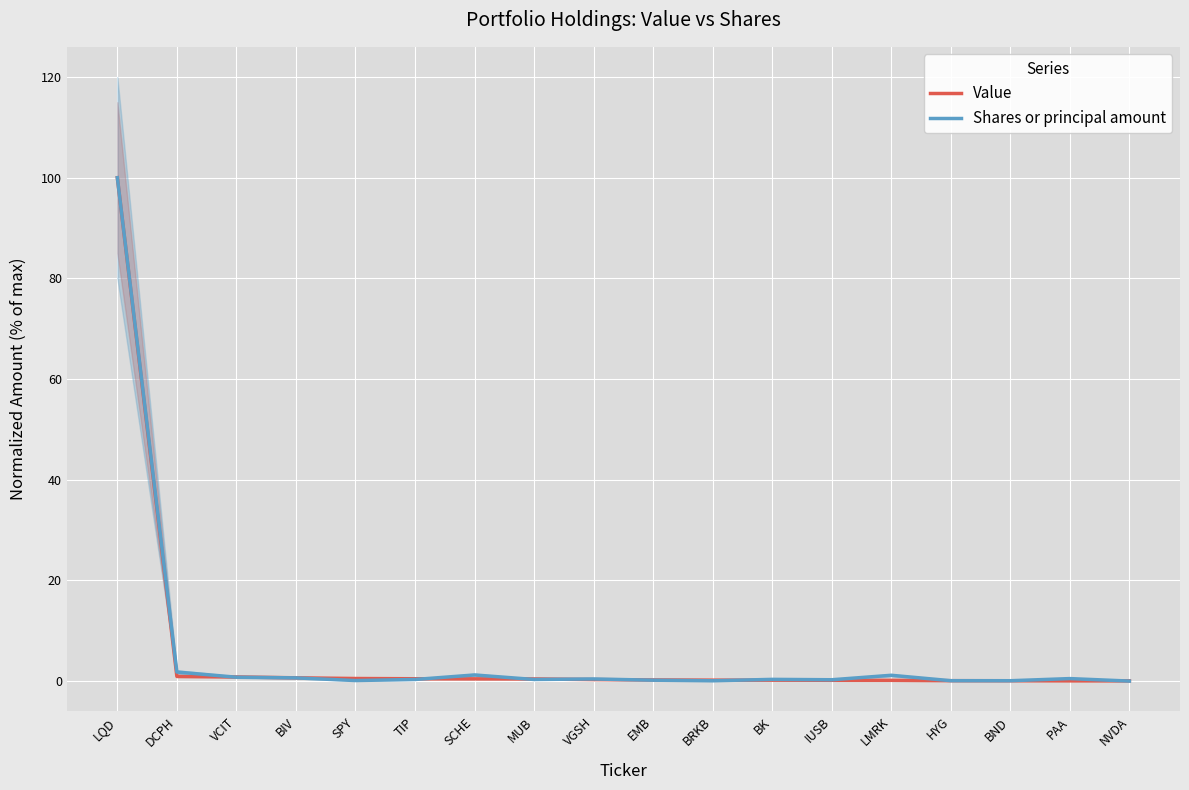

What is the label of the 11th point from the left?

BRKB